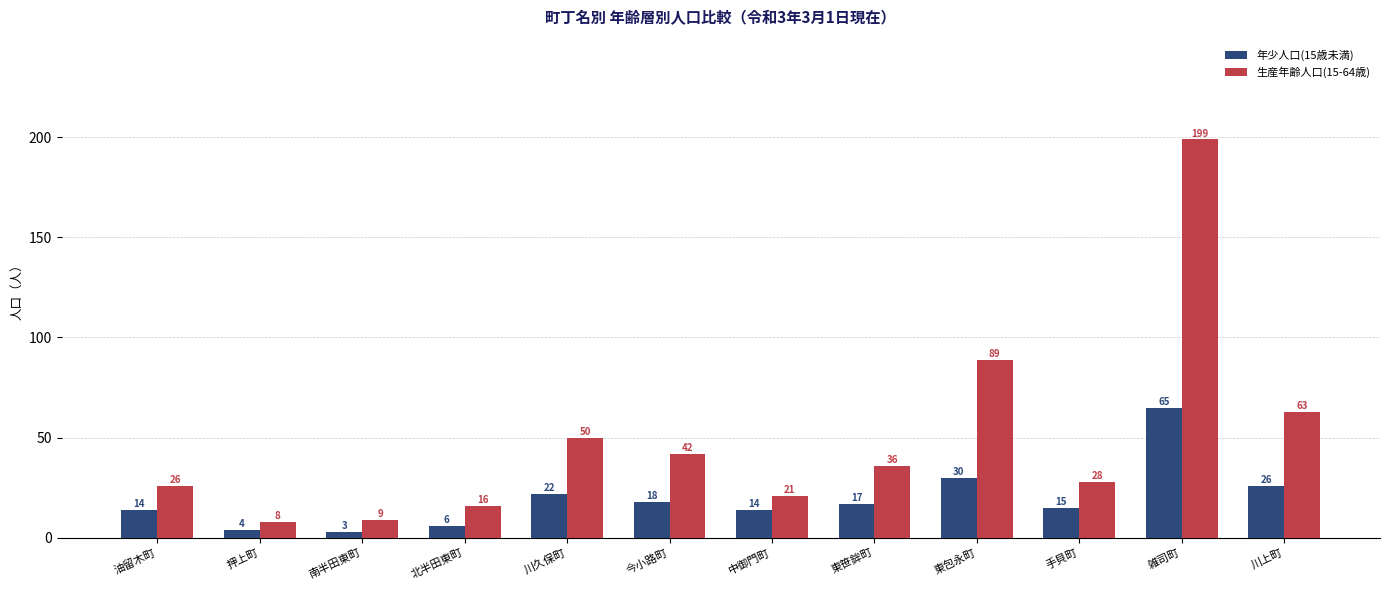

How many distinct data groups are displayed?

2